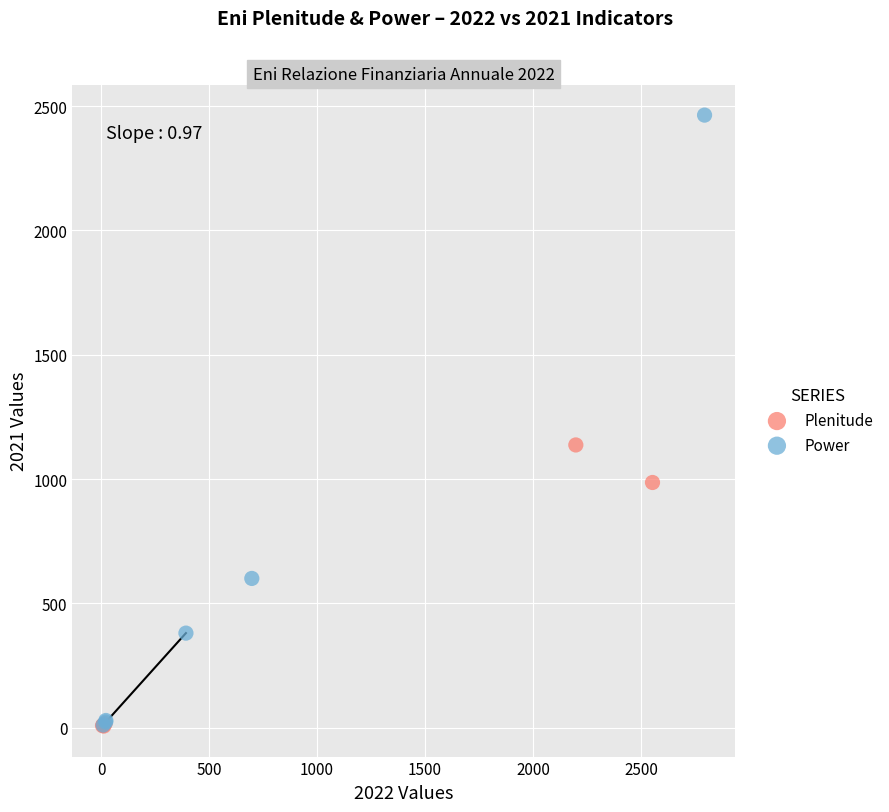

Which series contains the highest Y value?

Power